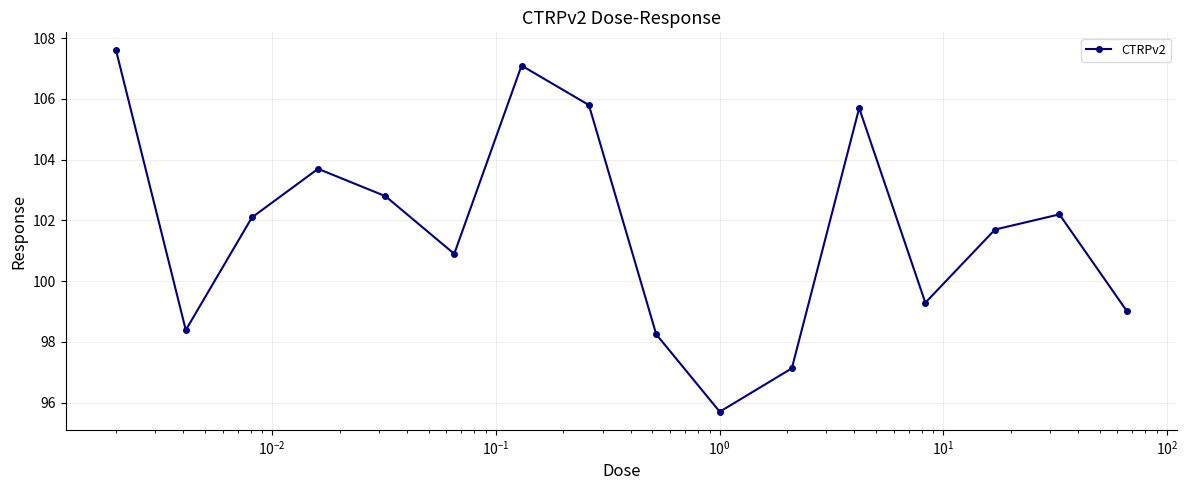

What is the difference between the second highest and second lowest values?

10.0